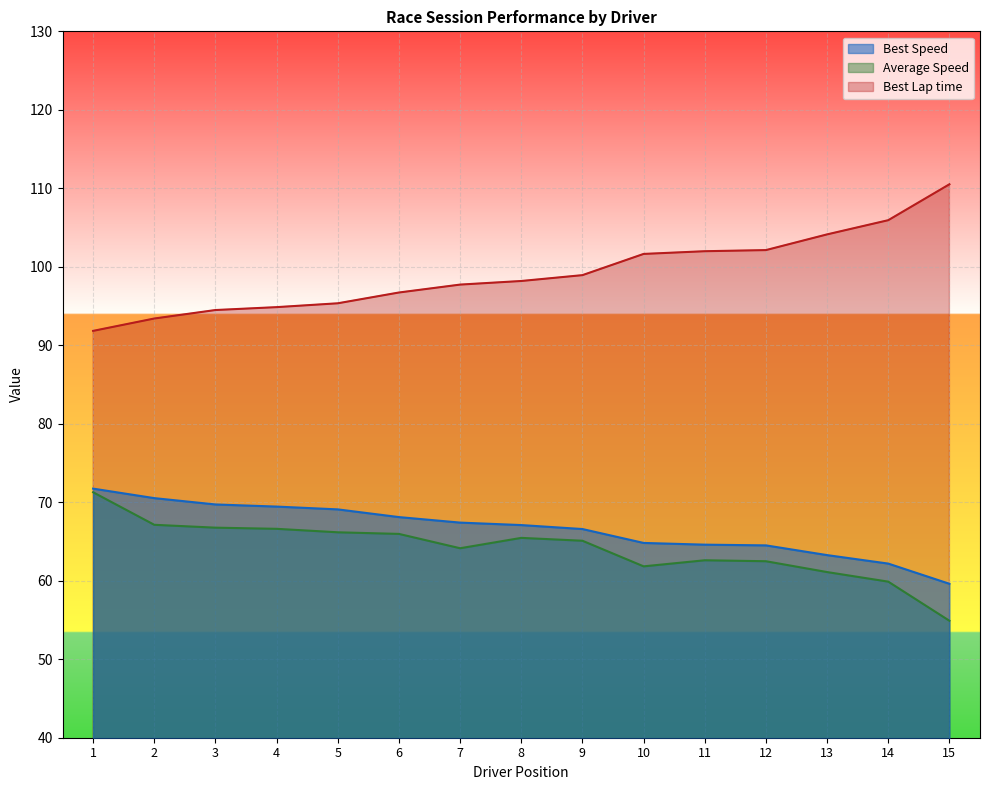

What are all the series names shown in the legend?

Best Speed, Average Speed, Best Lap time